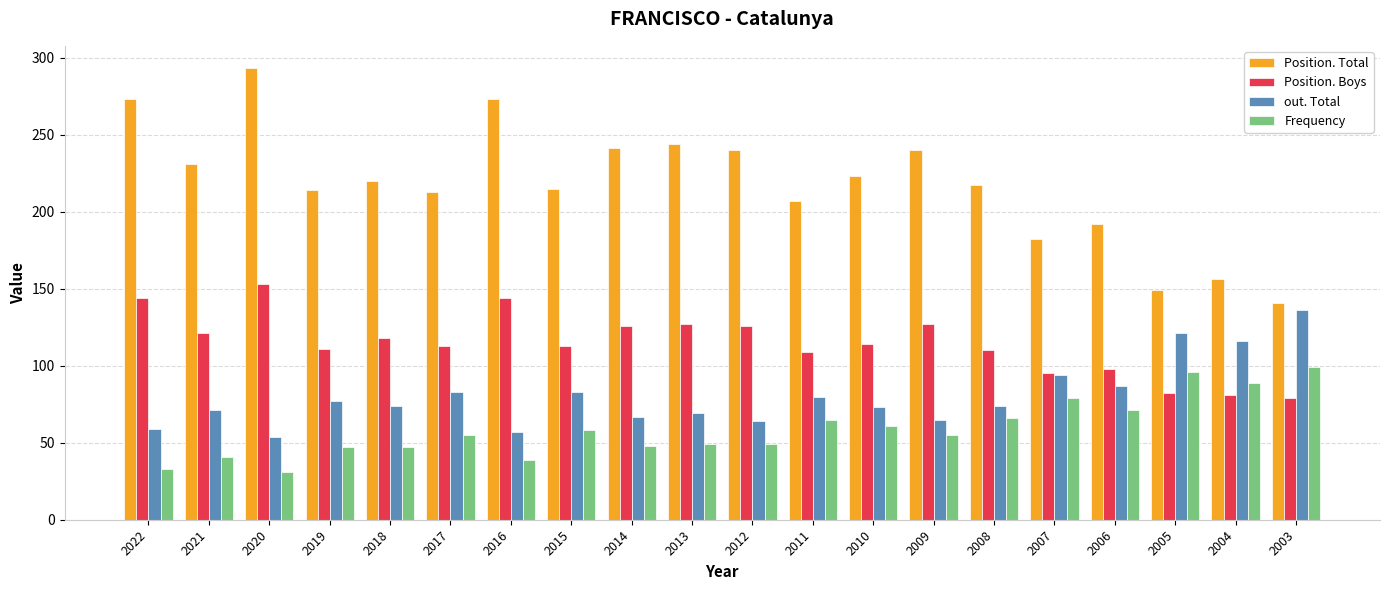

What is the minimum value for Position. Boys?

79